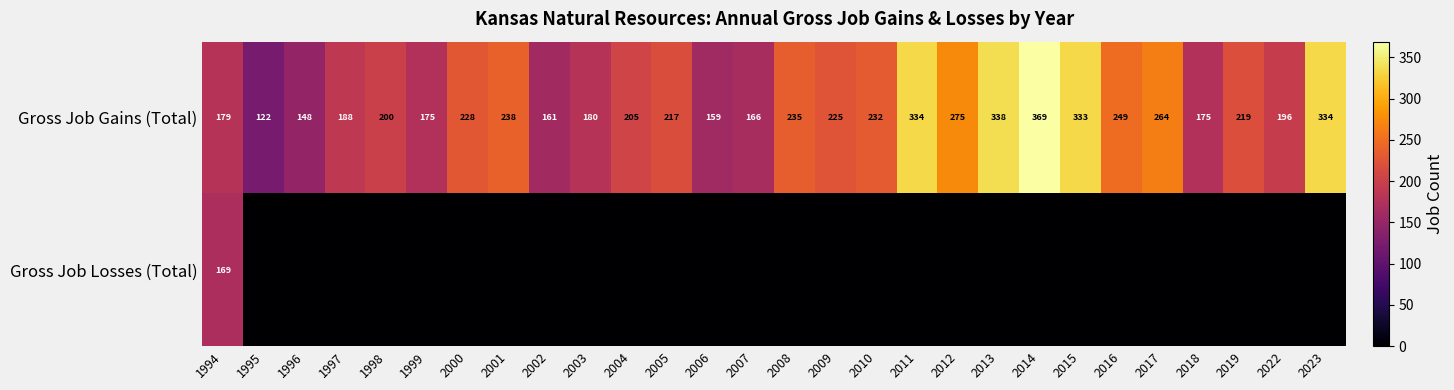

What is the average value of the Gross Job Gains (Total) series?

227